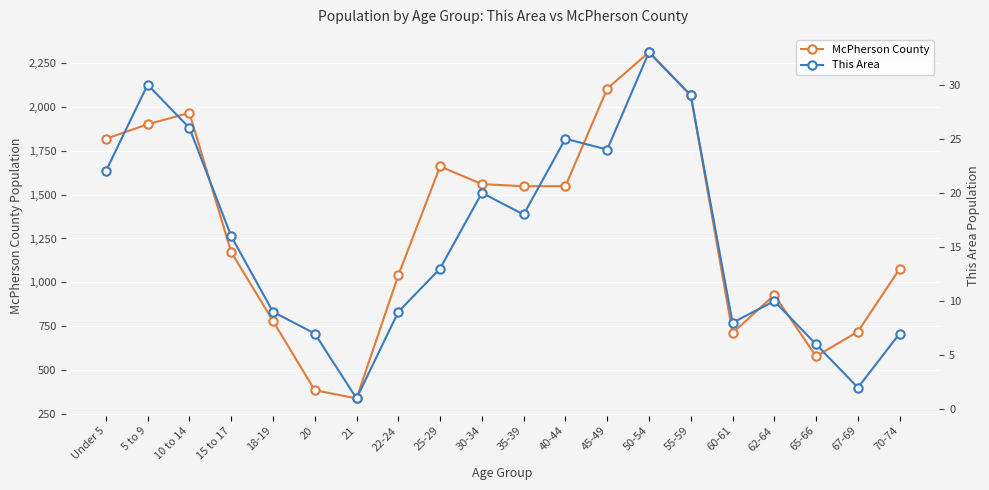

In McPherson County, how many points are lower than both neighbors (excluding endpoints)?

3